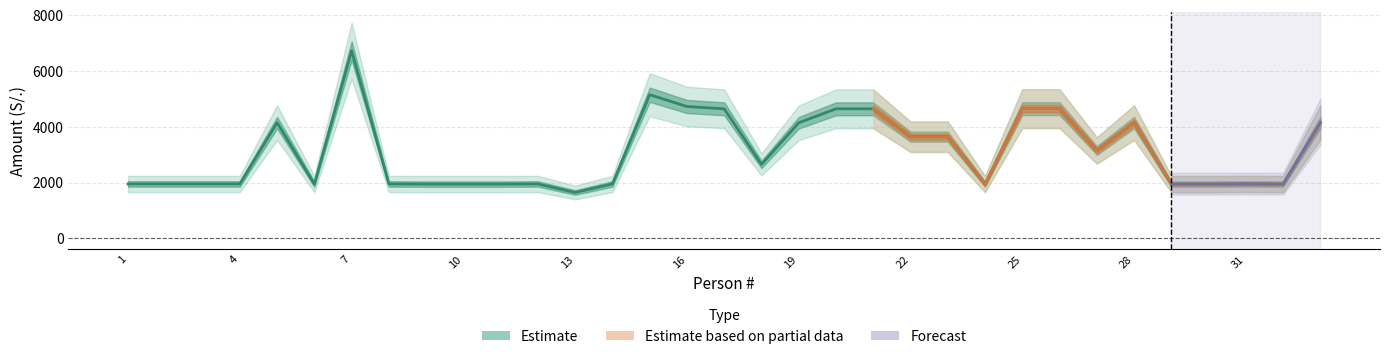

What is the maximum value shown in the chart?

6728